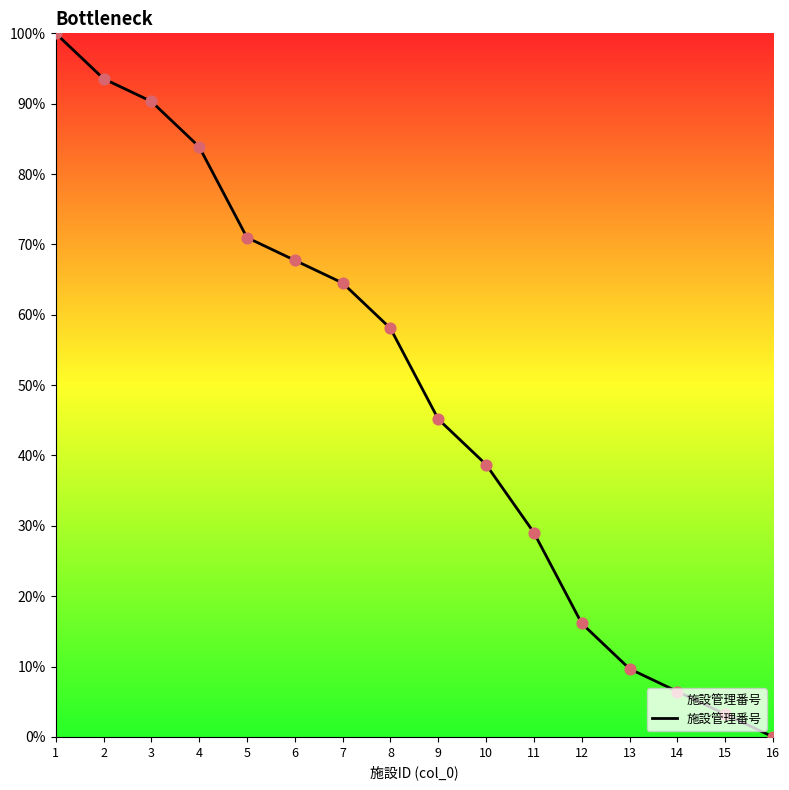

What is the change in value from 5 to 9?

-25.8